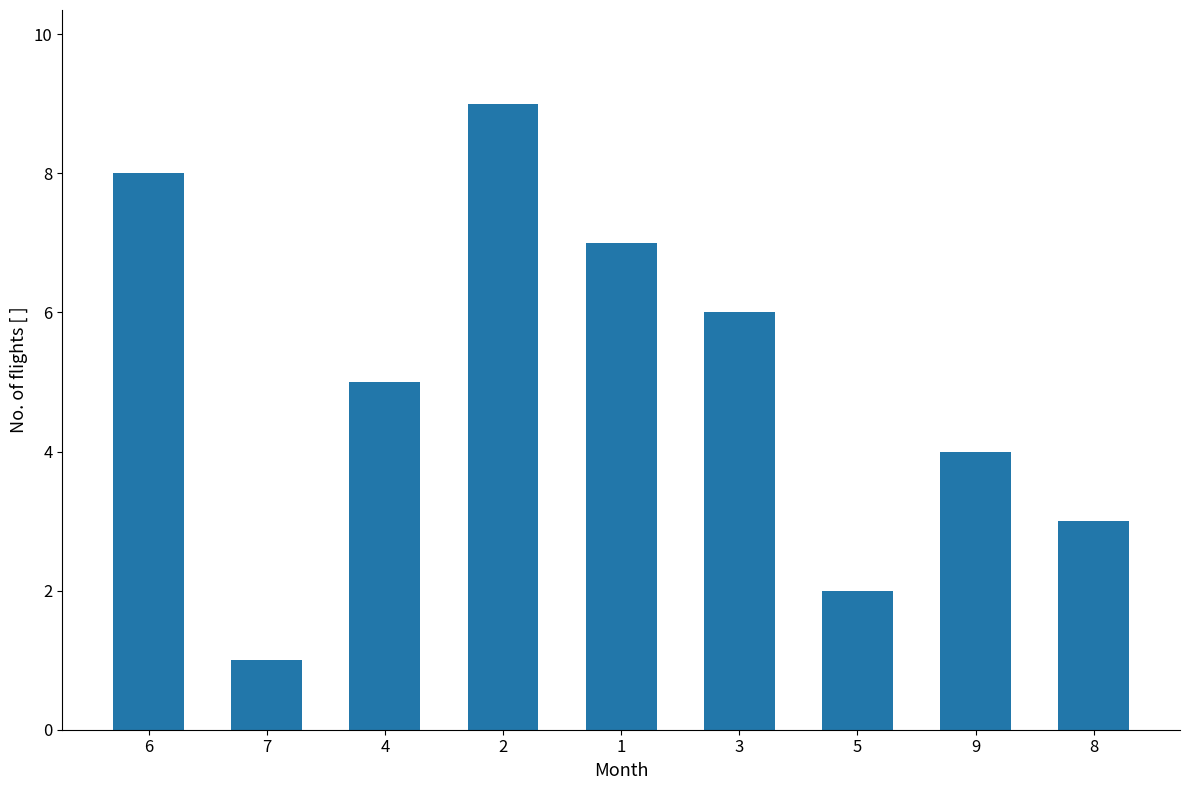

What is the label of the 7th bar from the right?

4